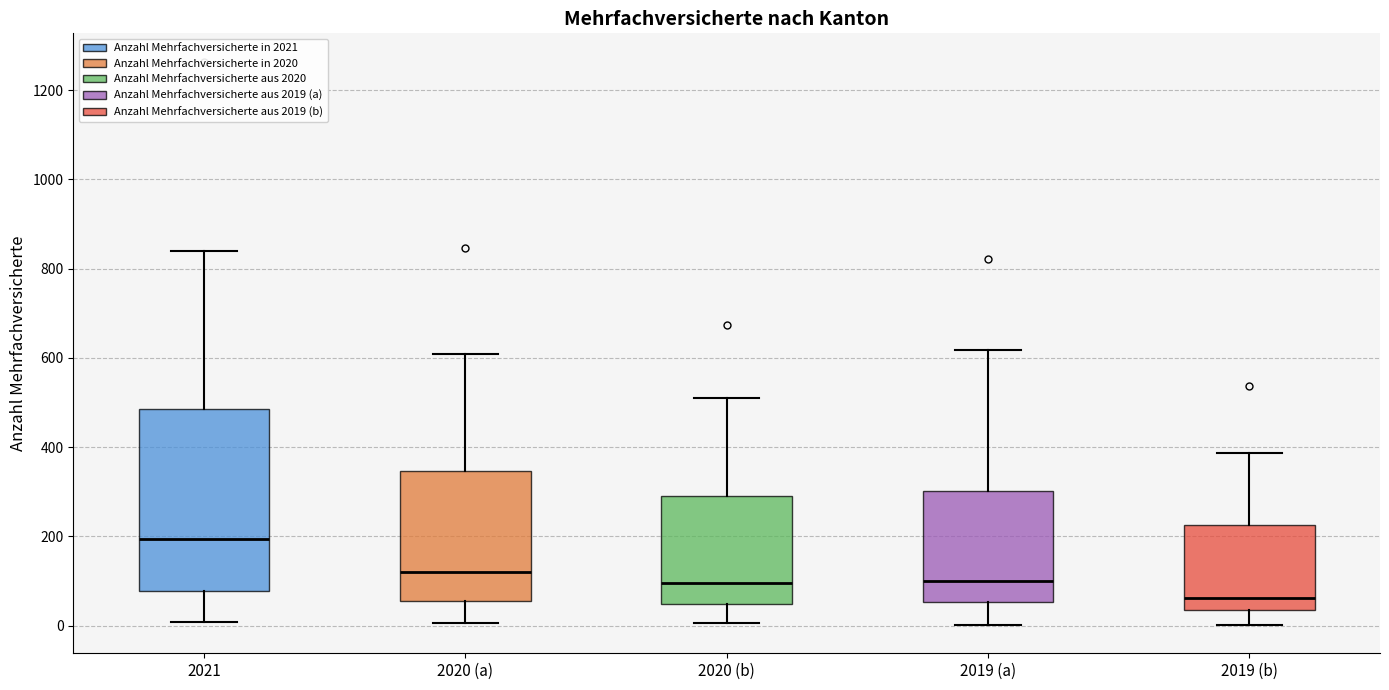

Reading left to right, transcribe this box plot: for each box, give where its median line is, the range the box spans, and where its two whiskers end, as read against the y-axis. The values are not printed on the chart, so give them approximately, as read against the axis.

2021: median 200, box 80 to 480, whiskers 0 to 840
2020 (a): median 120, box 60 to 340, whiskers 0 to 600
2020 (b): median 100, box 40 to 280, whiskers 0 to 520
2019 (a): median 100, box 60 to 300, whiskers 0 to 620
2019 (b): median 60, box 40 to 220, whiskers 0 to 380